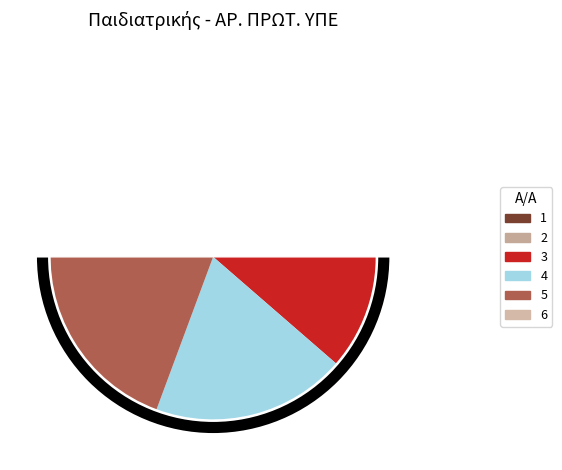

To the nearest percent, what is the difference between the largest and smallest slice percentages?

12%